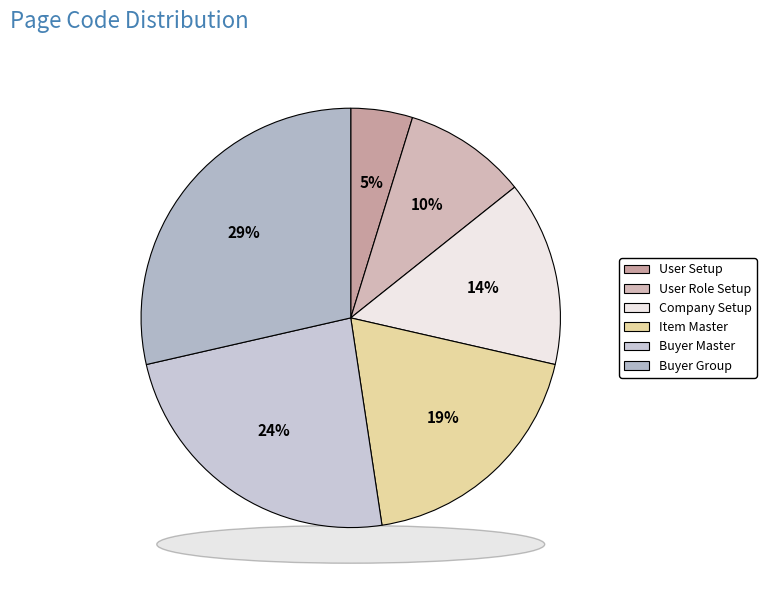

What percentage is the Buyer Group slice, to the nearest percent?

29%